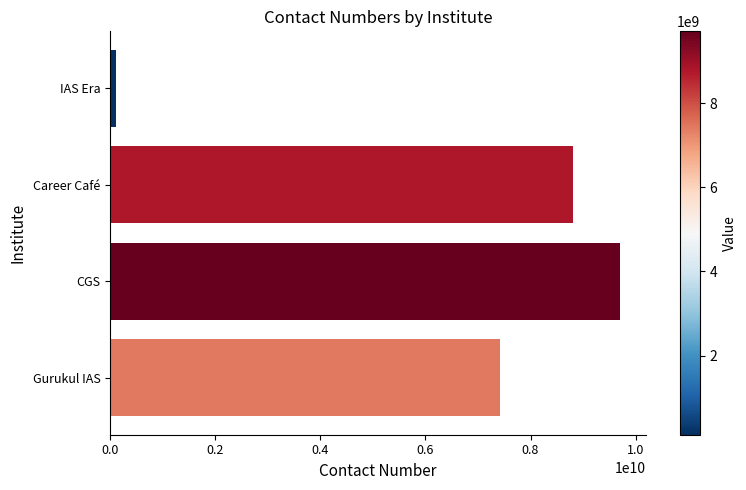

List the labels in order of value, smallest first.

IAS Era, Gurukul IAS, Career Café, CGS